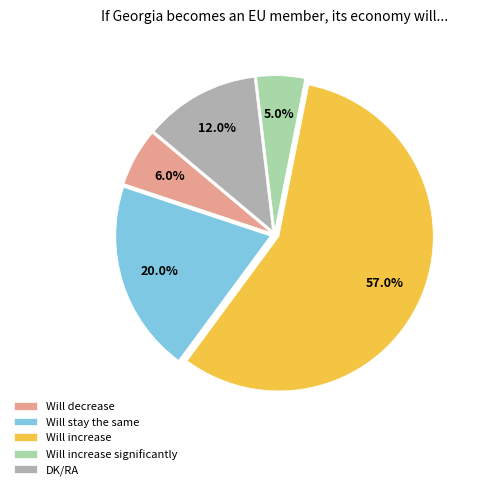

Is it true that DK/RA is 19% of the pie?

False